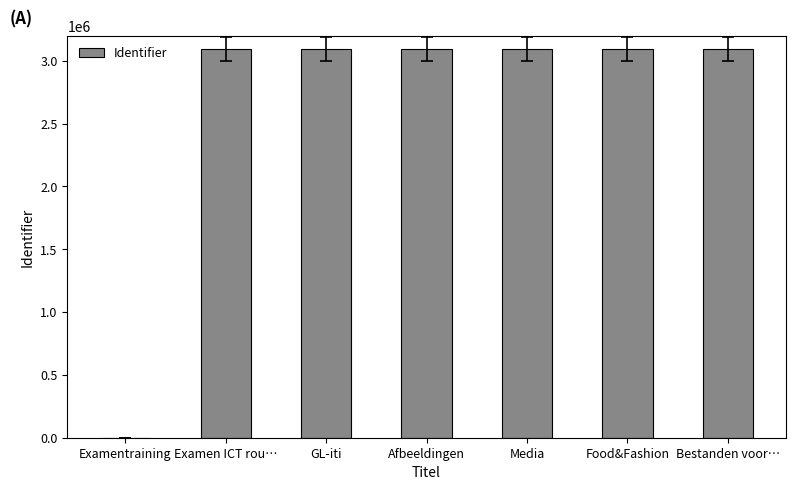

What is the maximum value shown in the chart?

3095127